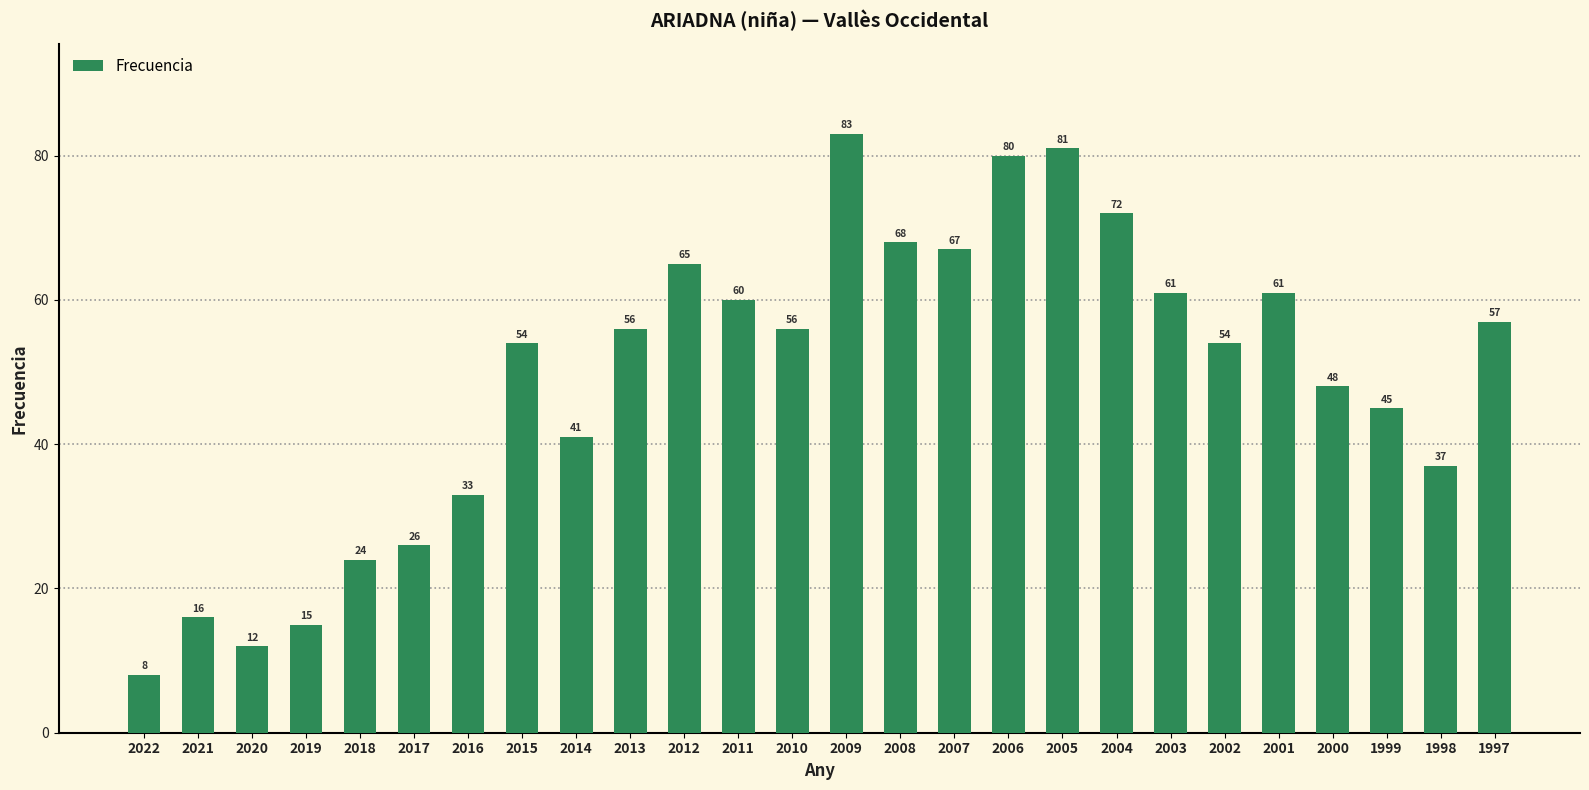

How many distinct data groups are displayed?

1